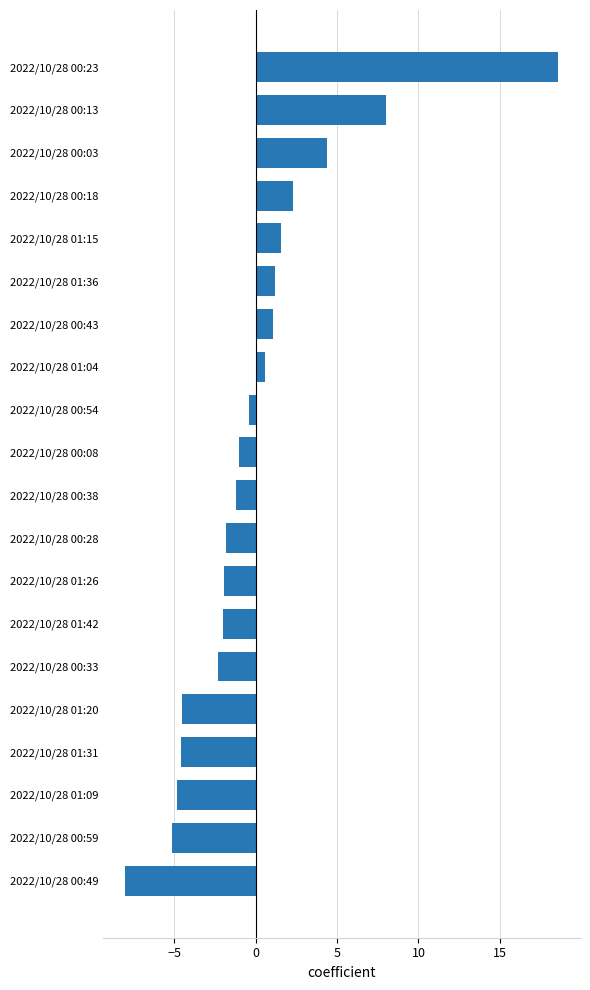

Which label corresponds to the smallest value in the chart?

2022/10/28 00:49